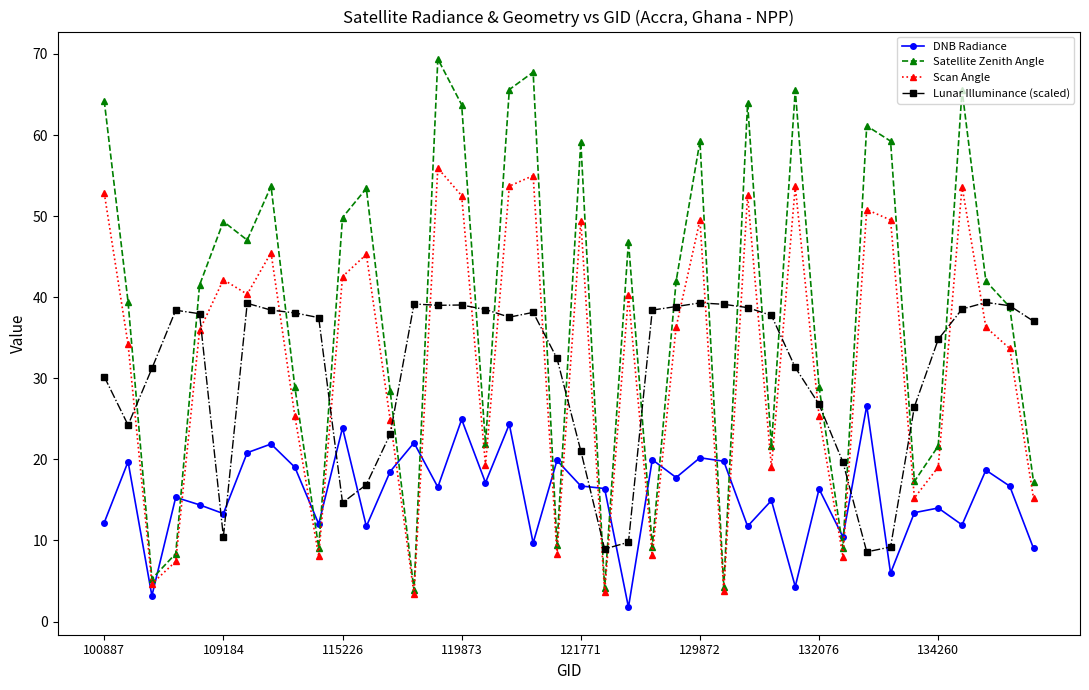

Which series has the largest total across all categories?

Satellite Zenith Angle